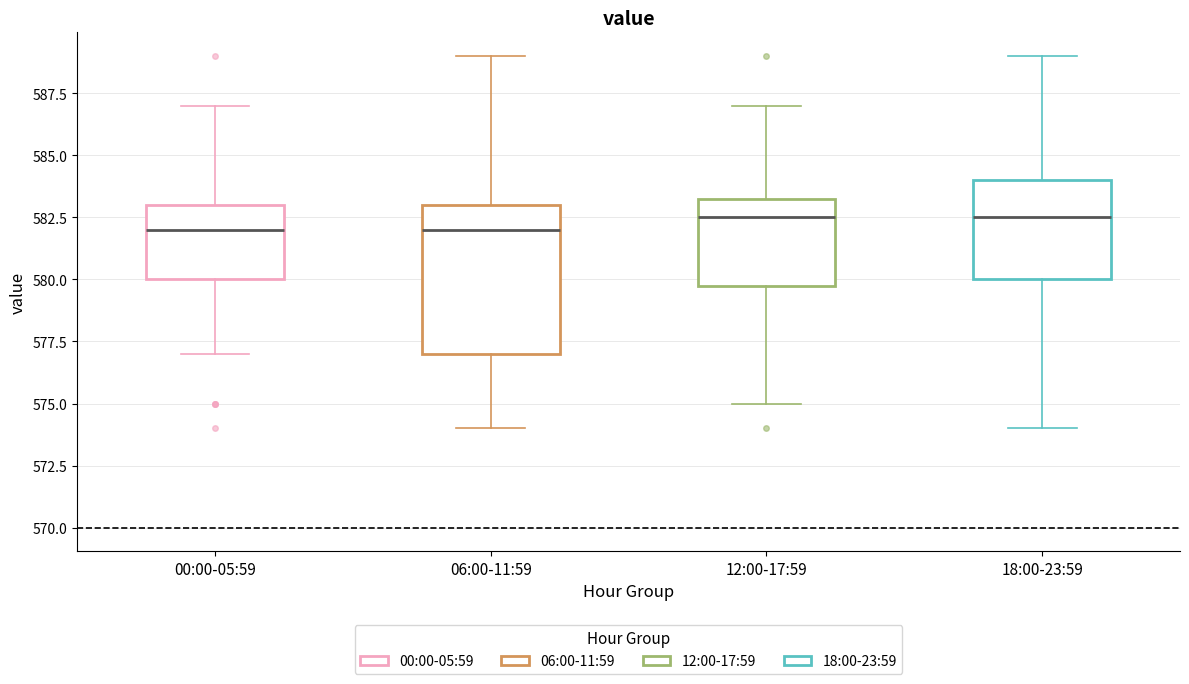

Reading left to right, transcribe this box plot: for each box, give where its median line is, the range the box spans, and where its two whiskers end, as read against the y-axis. The values are not printed on the chart, so give them approximately, as read against the axis.

00:00-05:59: median 582.0, box 580.0 to 583.0, whiskers 577.0 to 587.0
06:00-11:59: median 582.0, box 577.0 to 583.0, whiskers 574.0 to 589.0
12:00-17:59: median 582.5, box 580.0 to 583.5, whiskers 575.0 to 587.0
18:00-23:59: median 582.5, box 580.0 to 584.0, whiskers 574.0 to 589.0